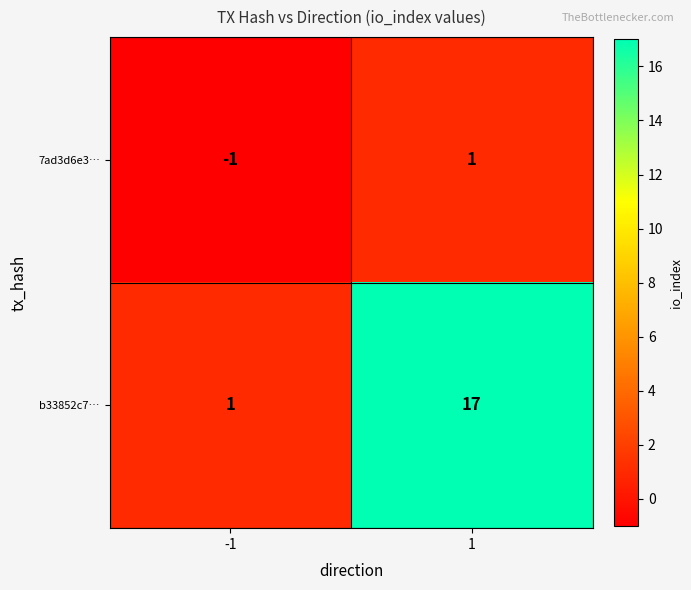

Rank the series by their average value, from highest to lowest.

b33852c7…, 7ad3d6e3…